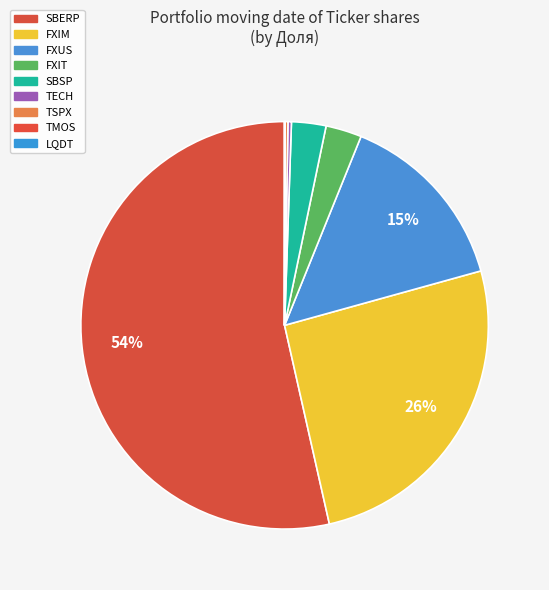

To the nearest percent, what is the combined percentage of FXUS and FXIM?

40%